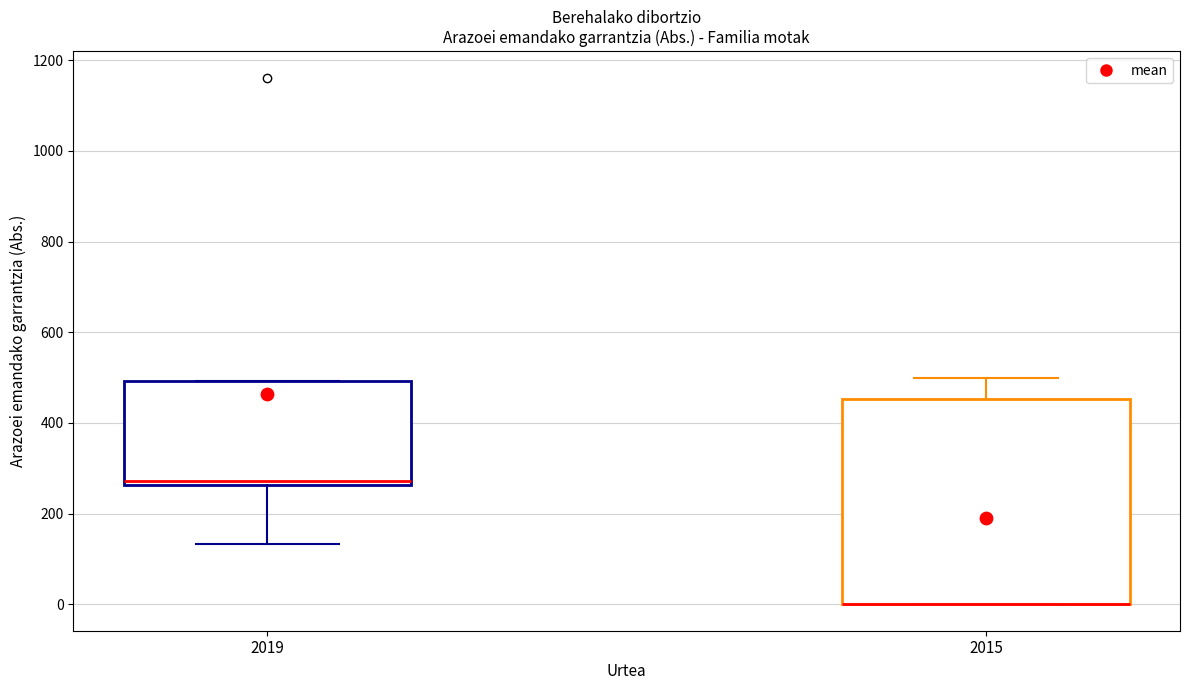

Comparing the boxes themselves (not the whiskers), which one is the tallest?

2015